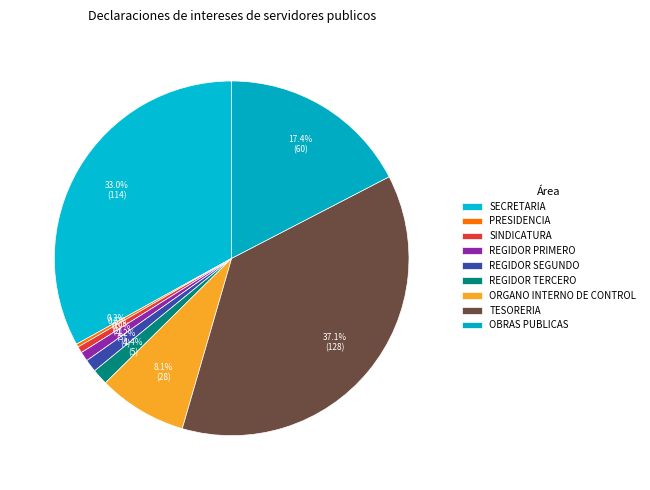

Count the number of slices in the pie.

9